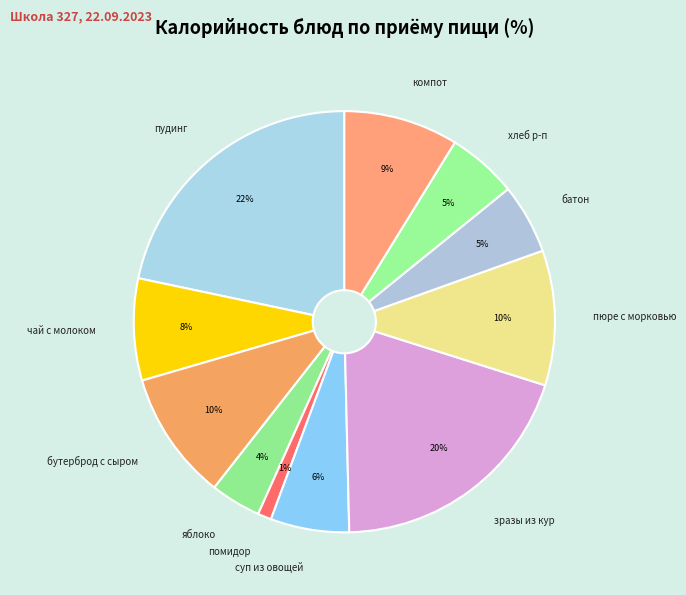

Does any single category account for the majority?

No